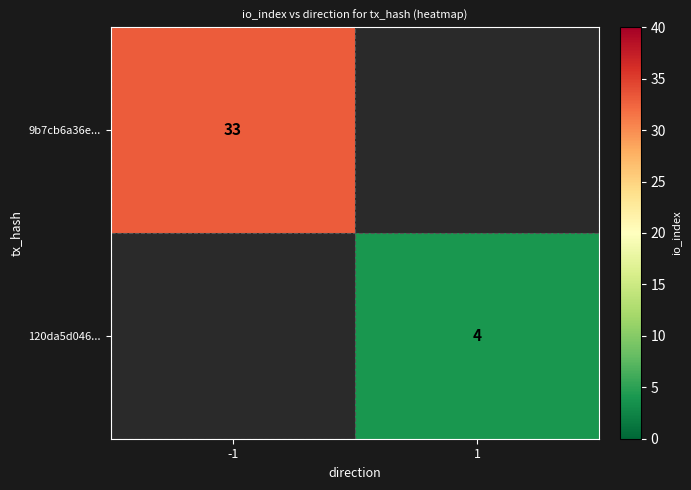

What is the maximum value shown in the chart?

33.0